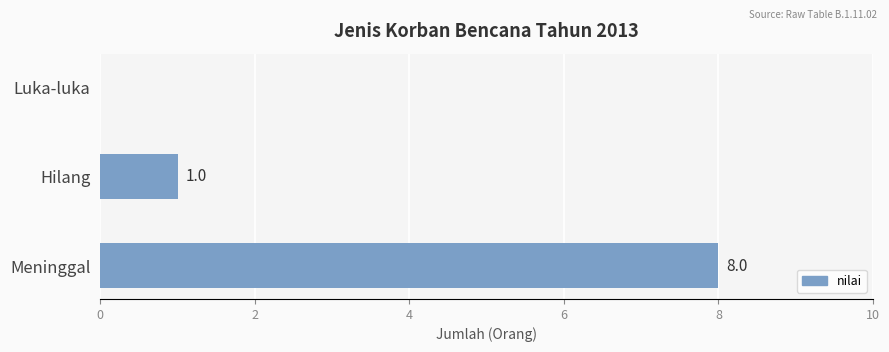

Count the number of categories in the chart.

3